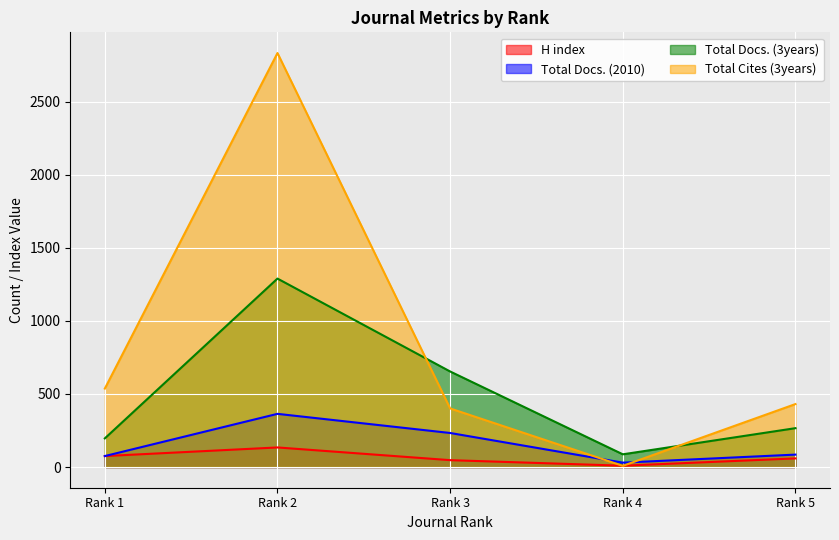

Rank the series at Rank 1 from highest to lowest value.

Total Cites (3years), Total Docs. (3years), H index, Total Docs. (2010)